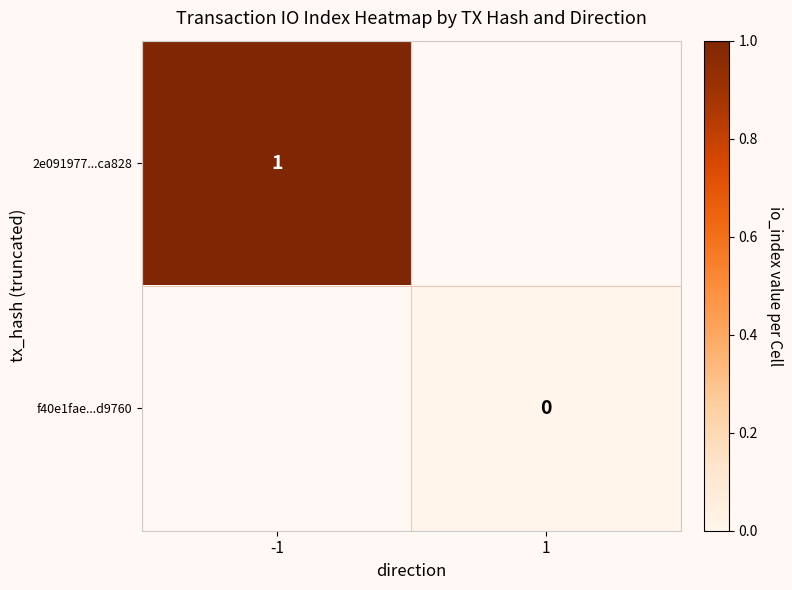

Rank the series by their average value, from highest to lowest.

2e091977...ca828, f40e1fae...d9760